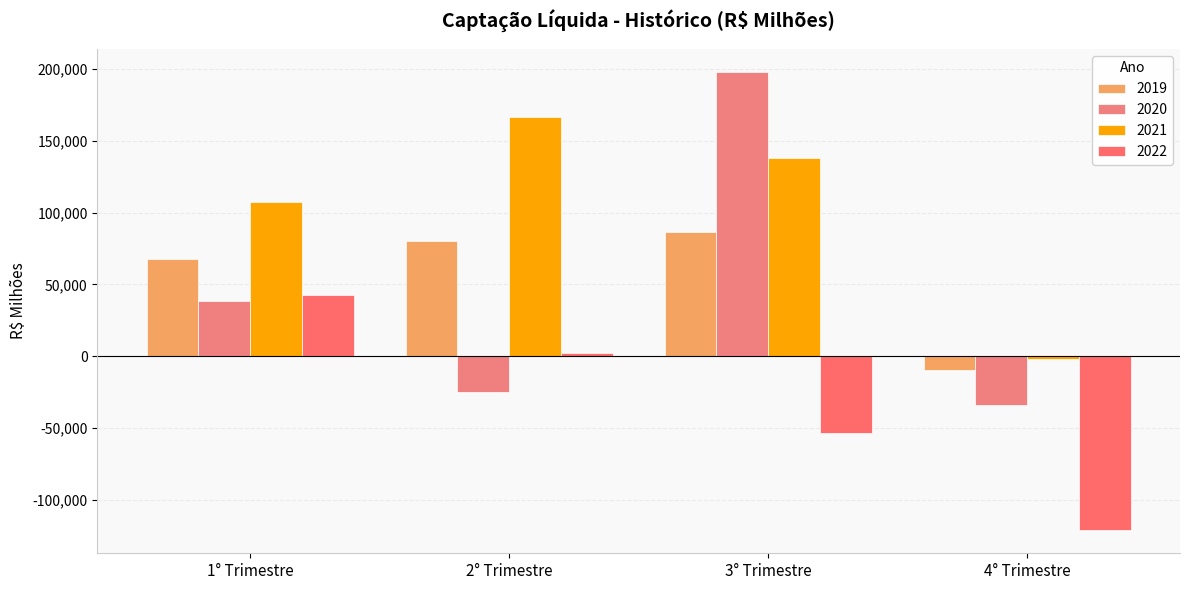

What is the value of the 2022 bar at the 2nd from the left?

2468.1